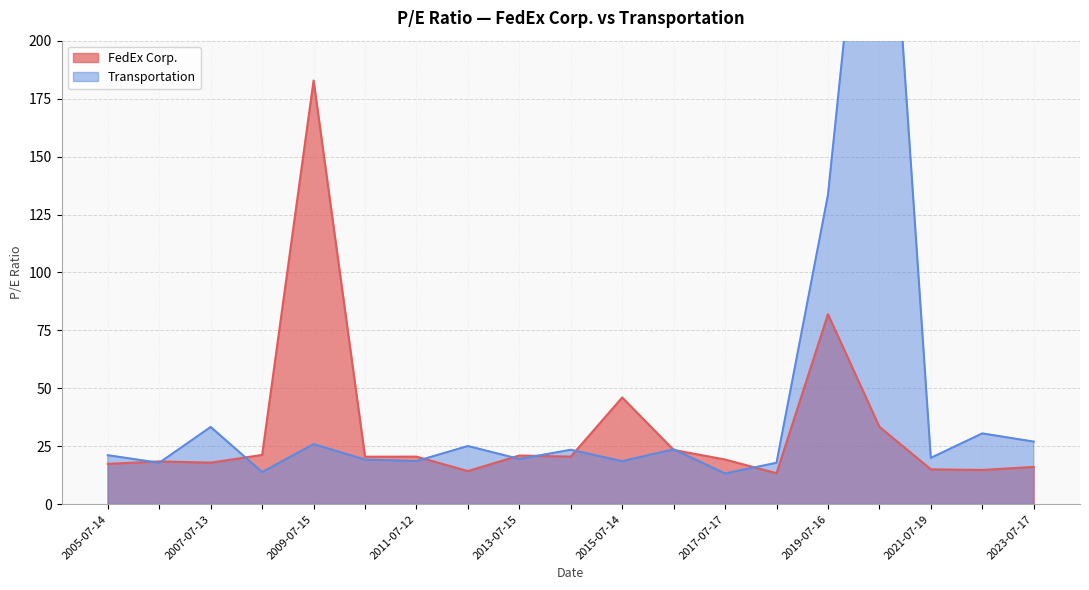

At how many categories does at least one series exceed 282?

1